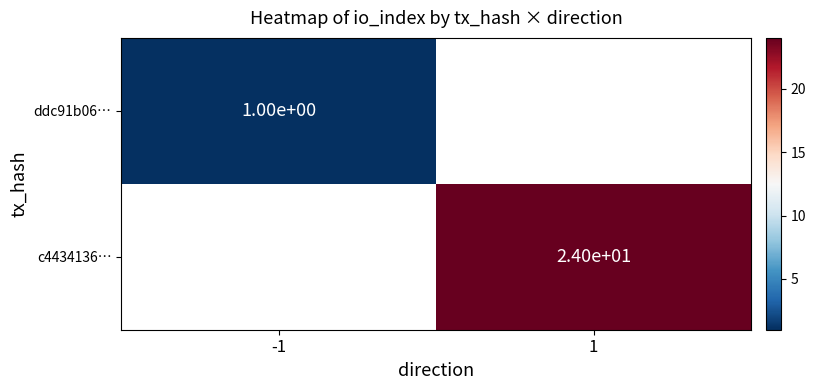

What is the greatest value displayed?

24.0